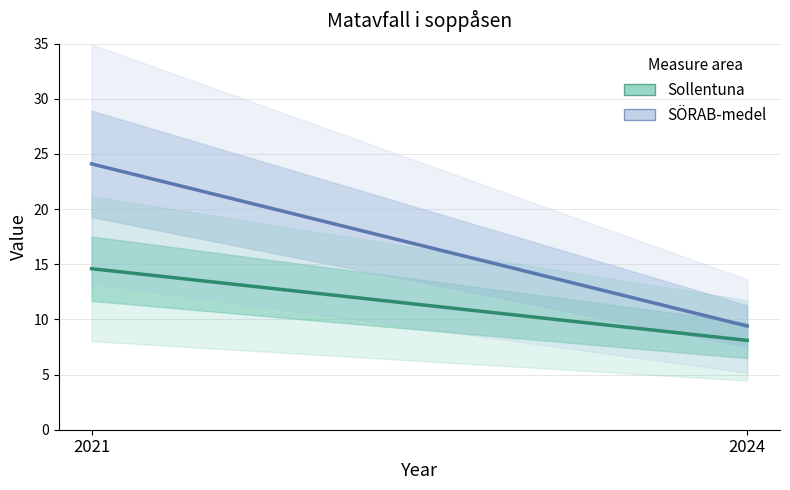

How many values in the SÖRAB-medel series are below 24?

1